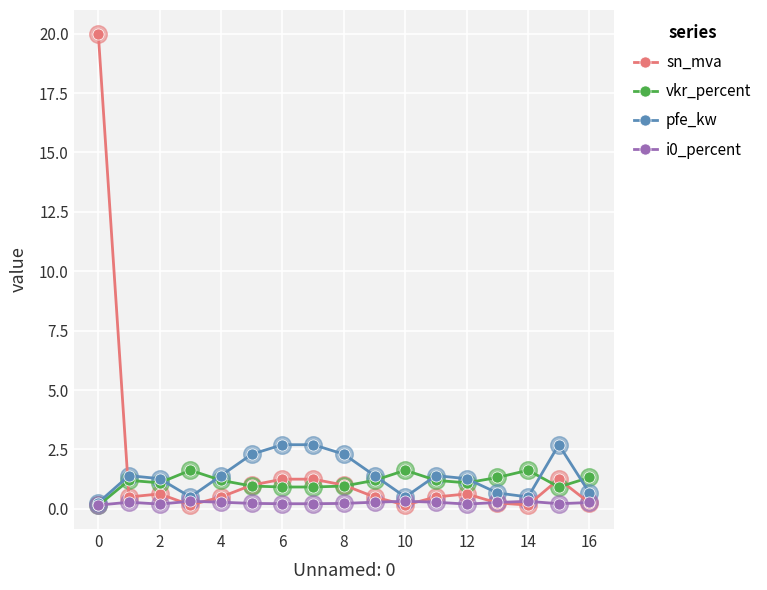

Which series has the largest range (max minus min)?

sn_mva